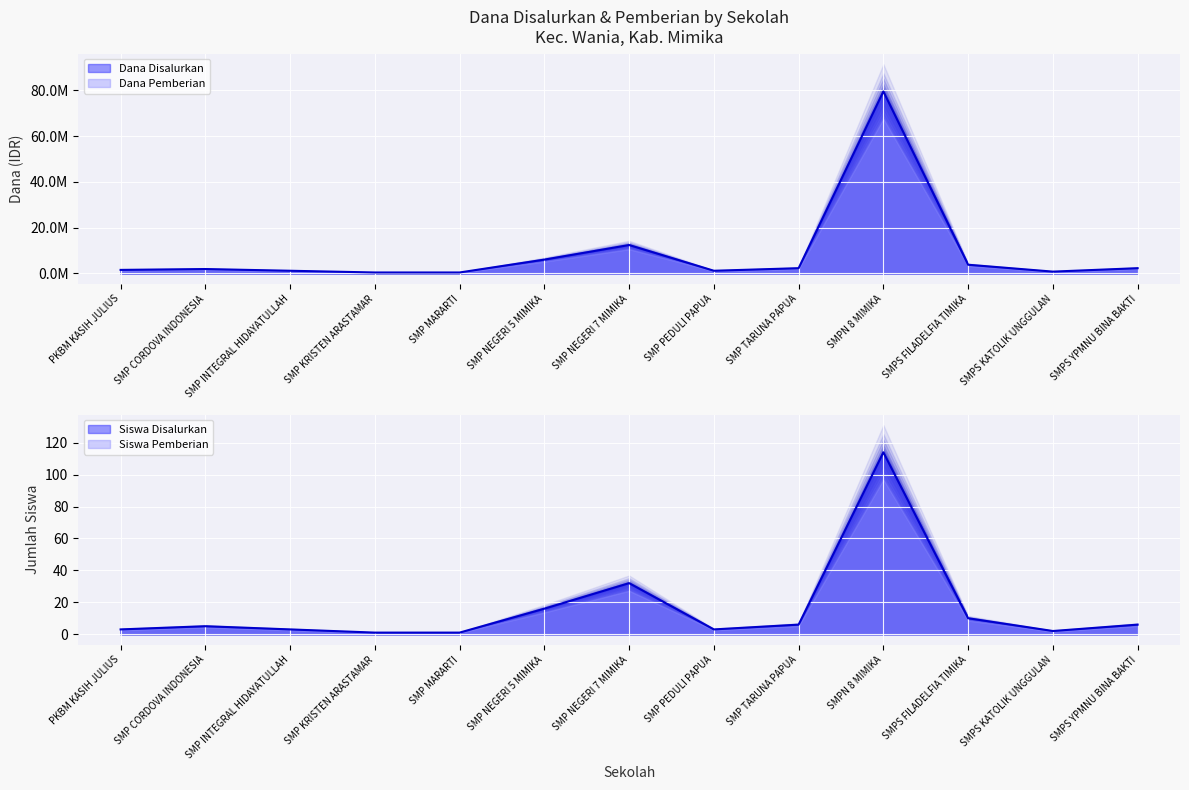

What is the label of the 8th point from the left?

SMP PEDULI PAPUA